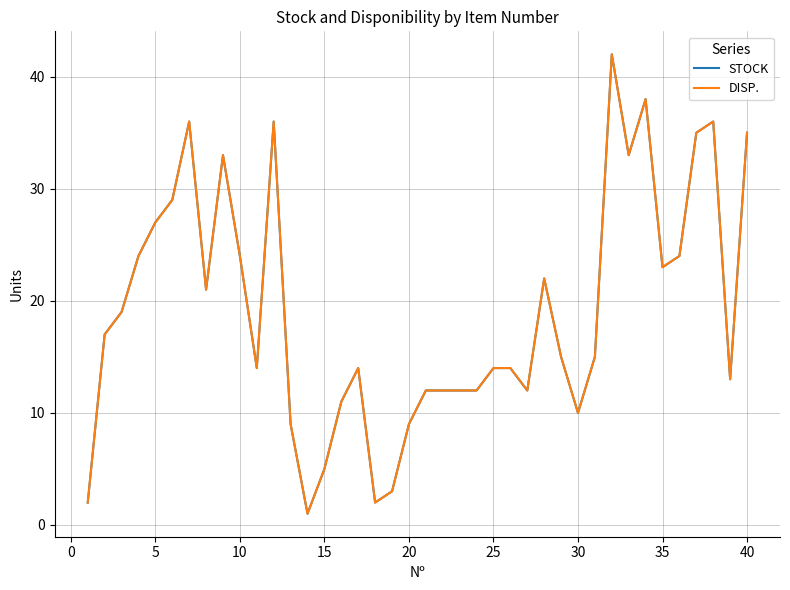

Does the chart have visible grid lines?

Yes